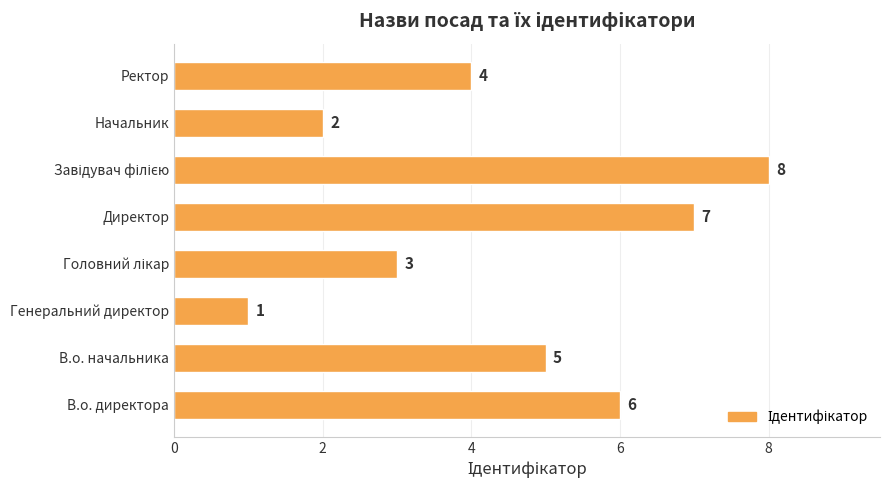

The chart shows a value of 4 at В.о. директора. True or false?

False